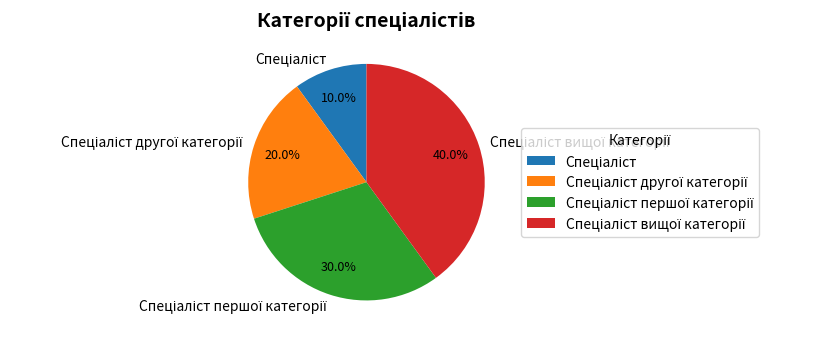

Is there a majority slice in this chart?

No